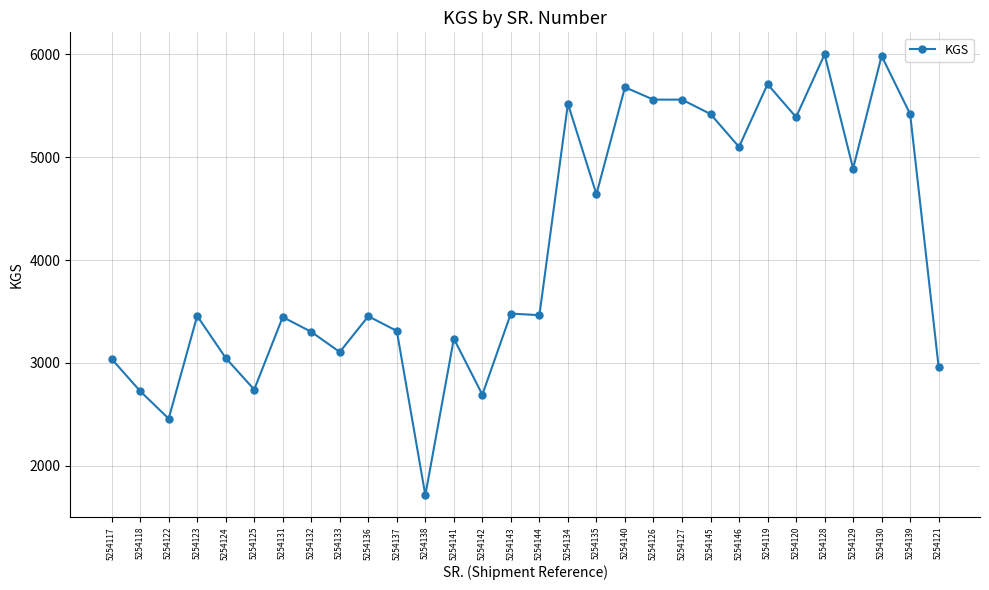

What is the sum of all values?

122508